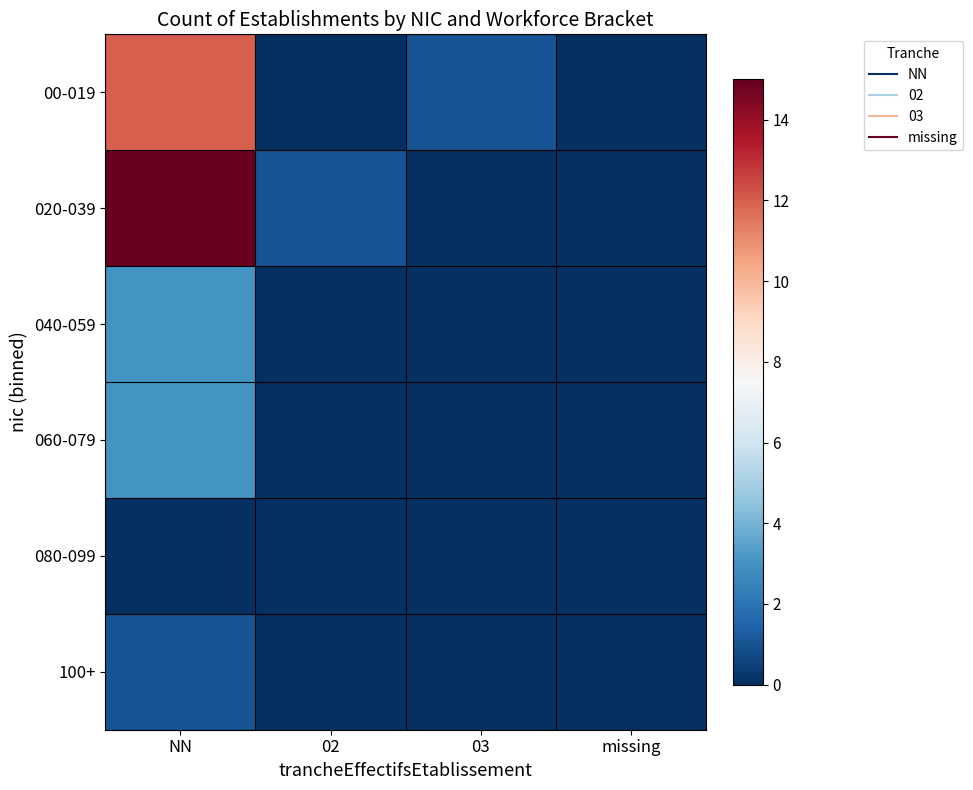

Which label corresponds to the smallest value in the chart?

02